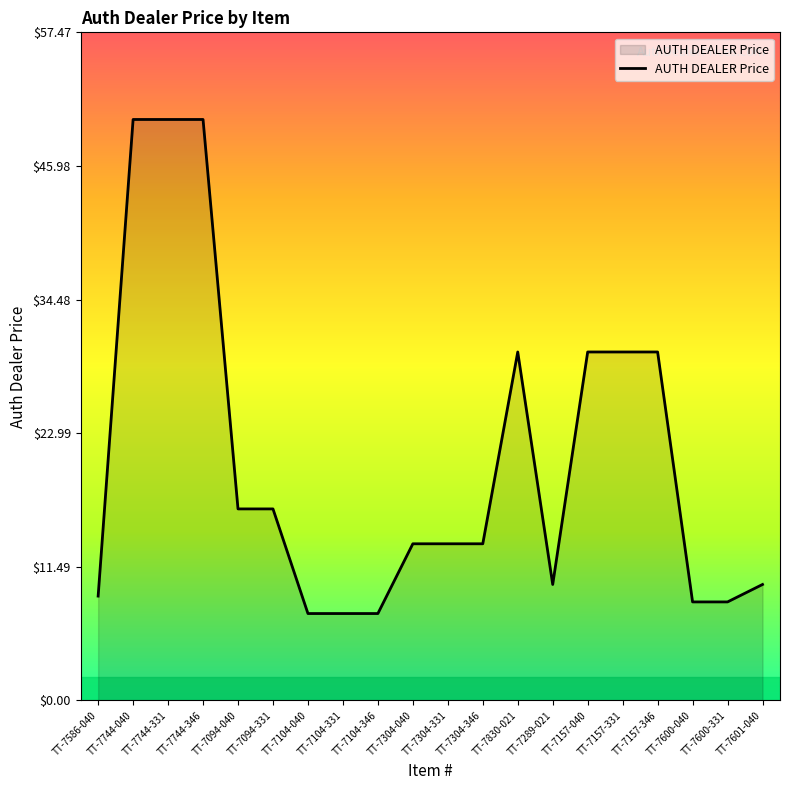

What is the sum of the values at TT-7830-021 and TT-7094-331?

46.5